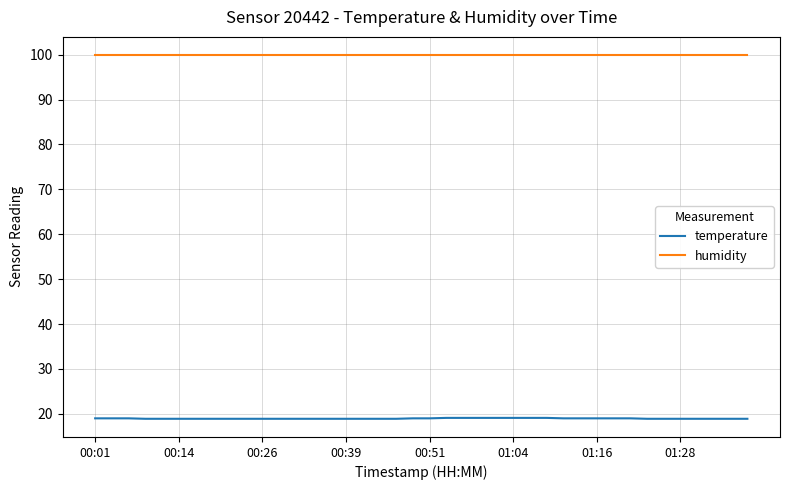

True or false: humidity and temperature intersect in this chart.

False